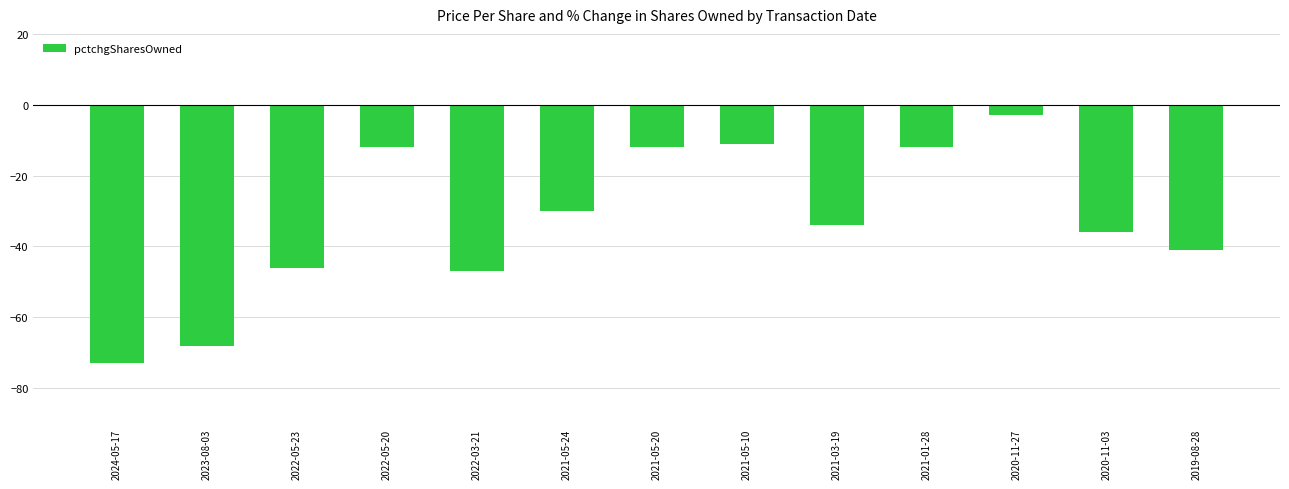

How many bars are there in total?

13